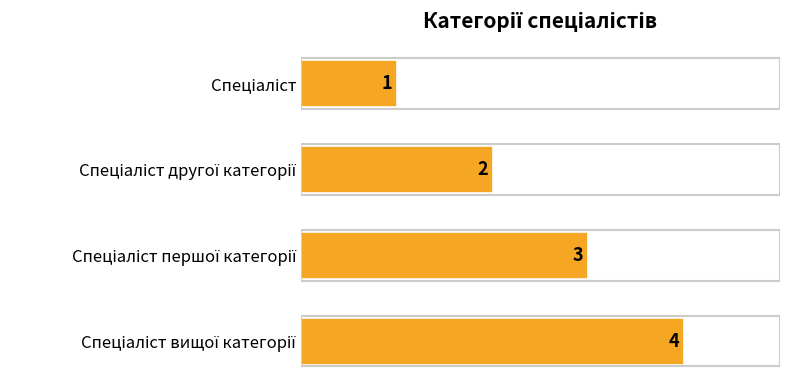

How many values are between 2 and 4?

3